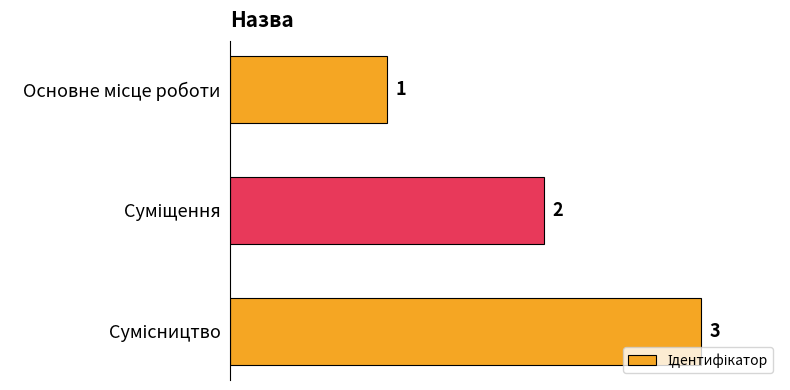

What is the sum of all values?

6